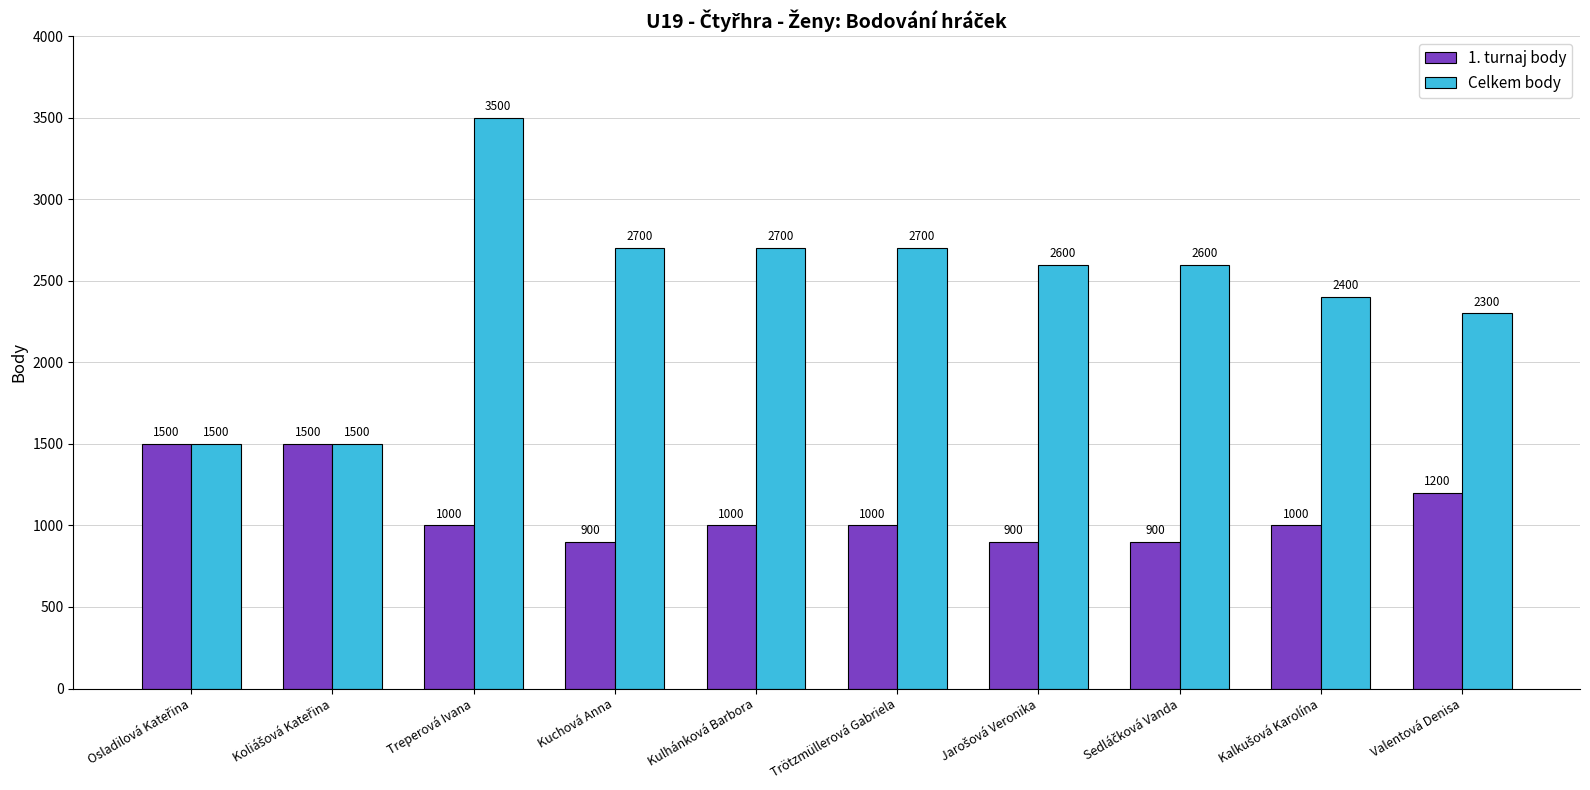

List the series in order of their overall mean, highest first.

Celkem body, 1. turnaj body